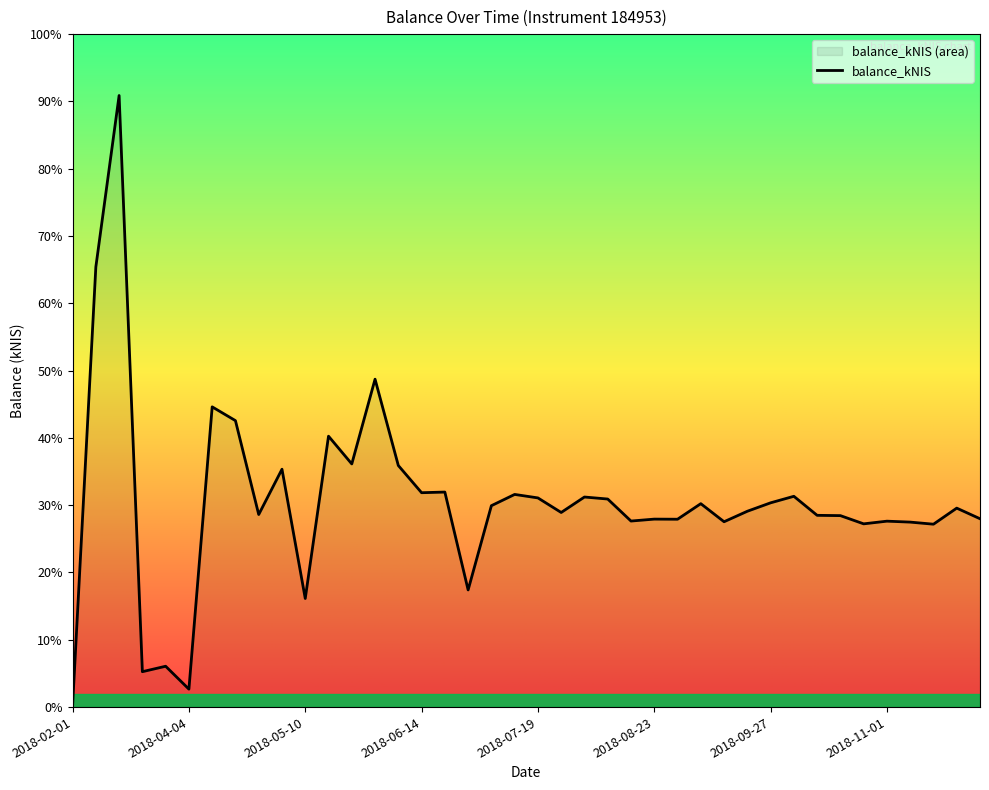

What is the change in value from 2018-02-01 to 2018-09-06?

+6015.6